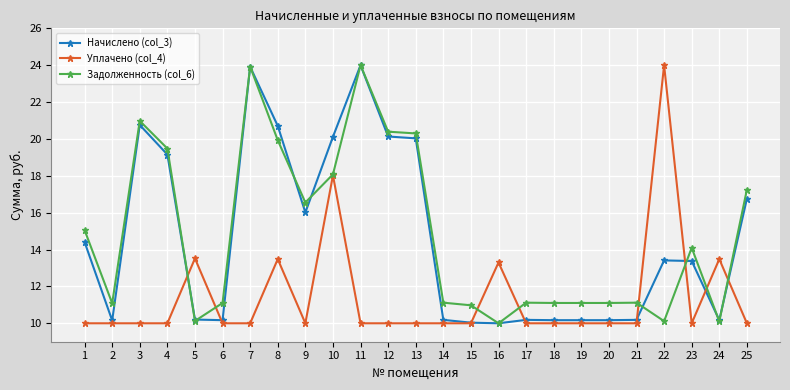

Between 9 and 22, which series saw the biggest shift?

Уплачено (col_4)